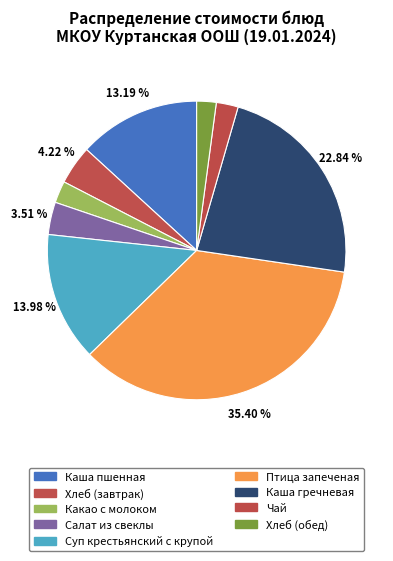

What percentage is the Хлеб (завтрак) slice, to the nearest percent?

4%